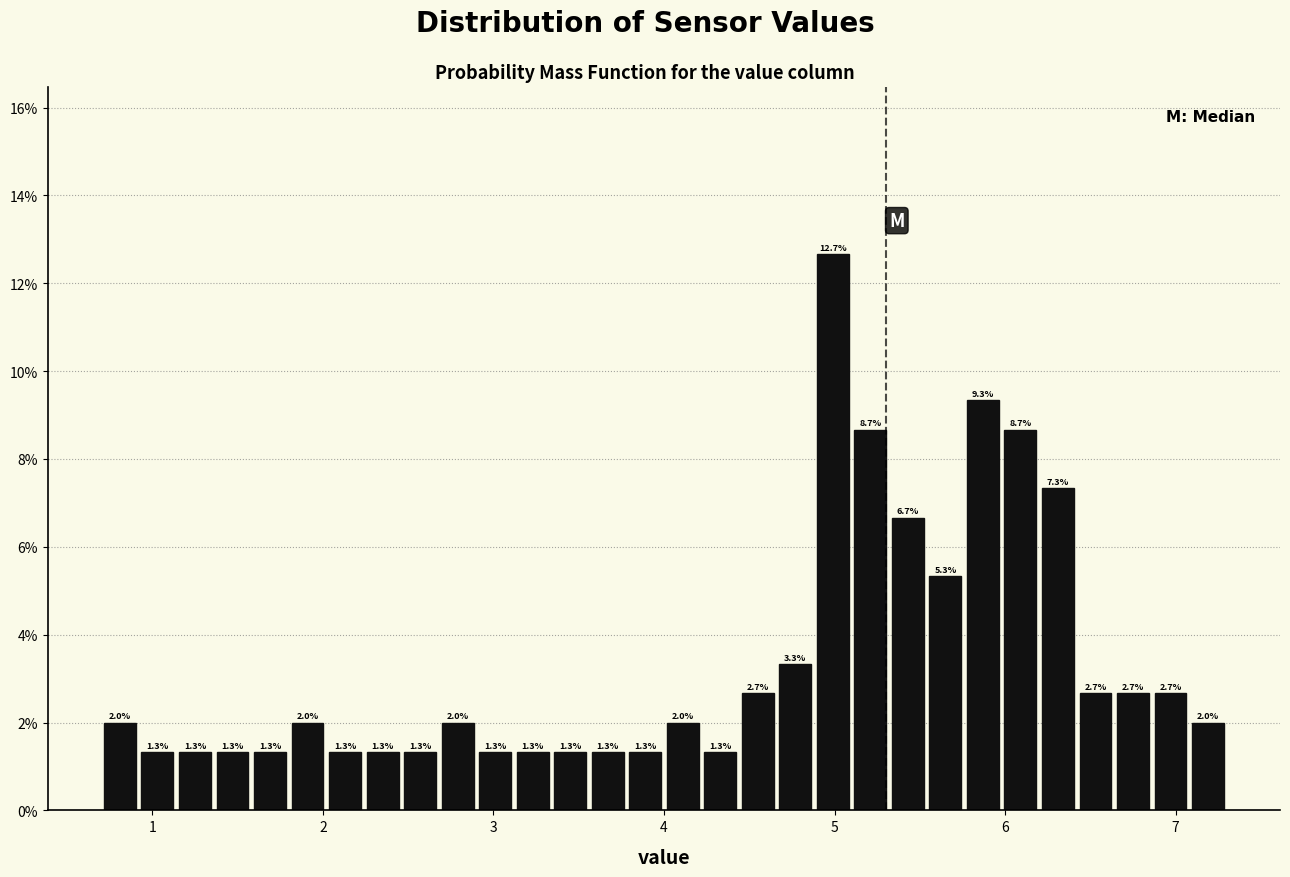

Around what value on the x-axis is the tallest bar? Give the approximate position of its centre, as read against the axis.

5.0